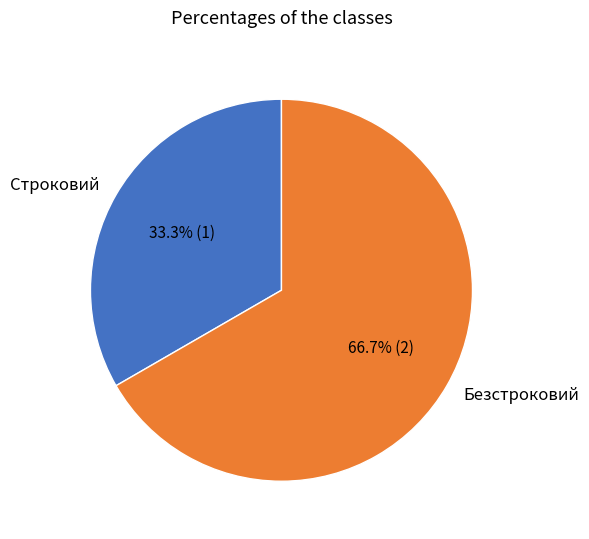

Which category accounts for the majority?

Безстроковий